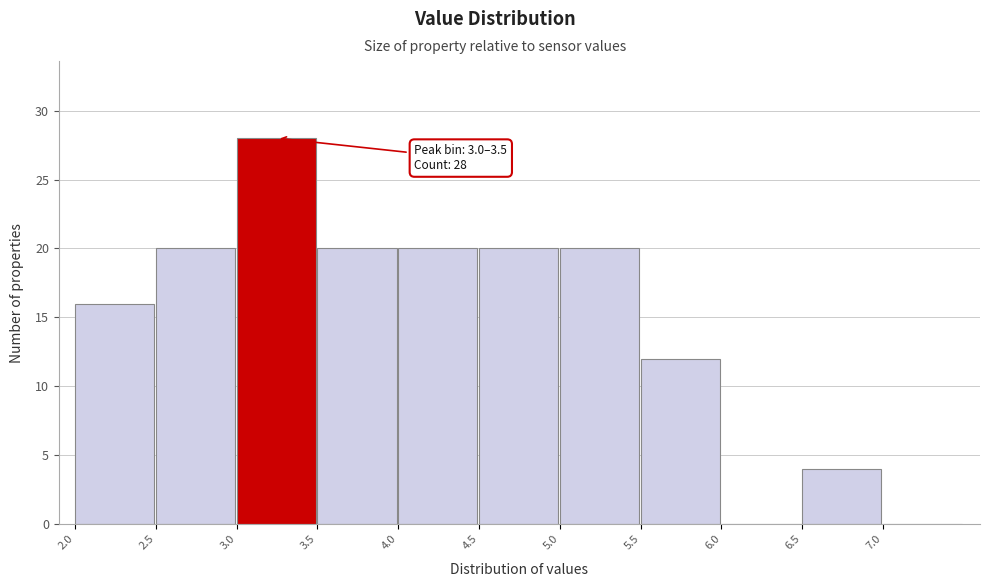

Over which range of the x-axis is the bar tallest?

3.0 to 3.5